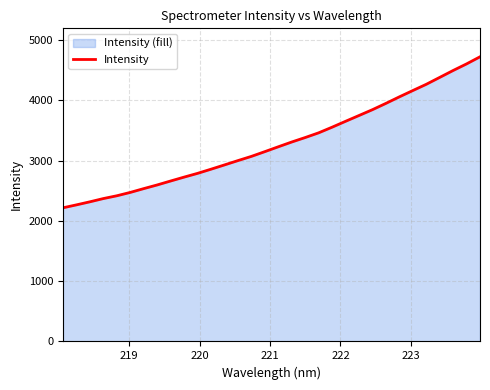

What is the value of the 13th point from the left?

2928.9